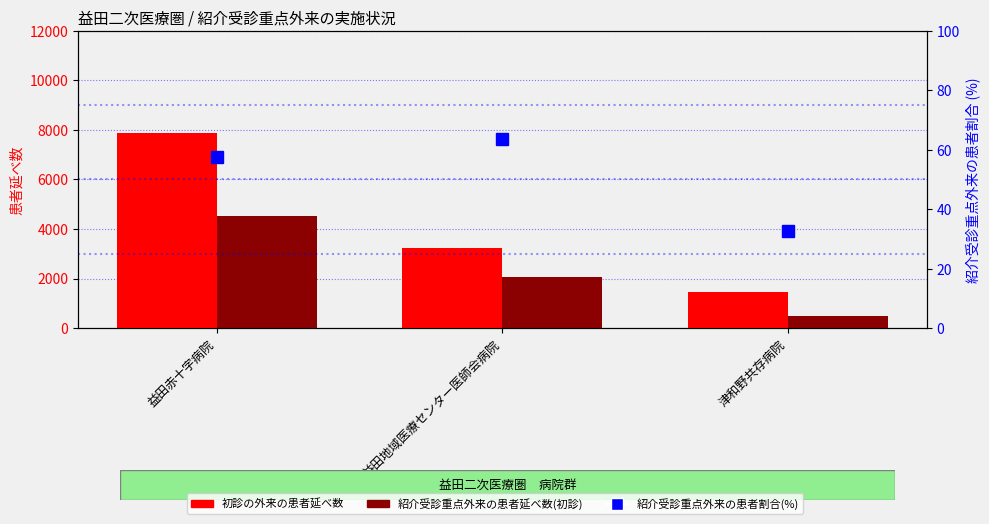

At how many categories does at least one series exceed 4520?

1